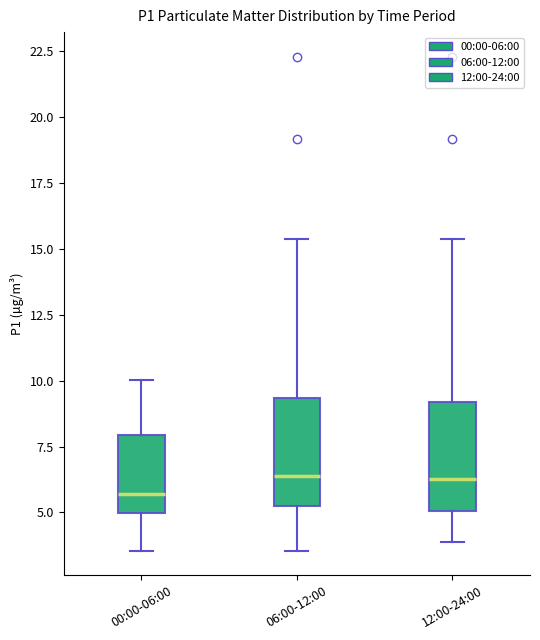

Reading left to right, transcribe this box plot: for each box, give where its median line is, the range the box spans, and where its two whiskers end, as read against the y-axis. The values are not printed on the chart, so give them approximately, as read against the axis.

00:00-06:00: median 5.5, box 5.0 to 8.0, whiskers 3.5 to 10.0
06:00-12:00: median 6.5, box 5.5 to 9.5, whiskers 3.5 to 15.5
12:00-24:00: median 6.5, box 5.0 to 9.0, whiskers 4.0 to 15.5